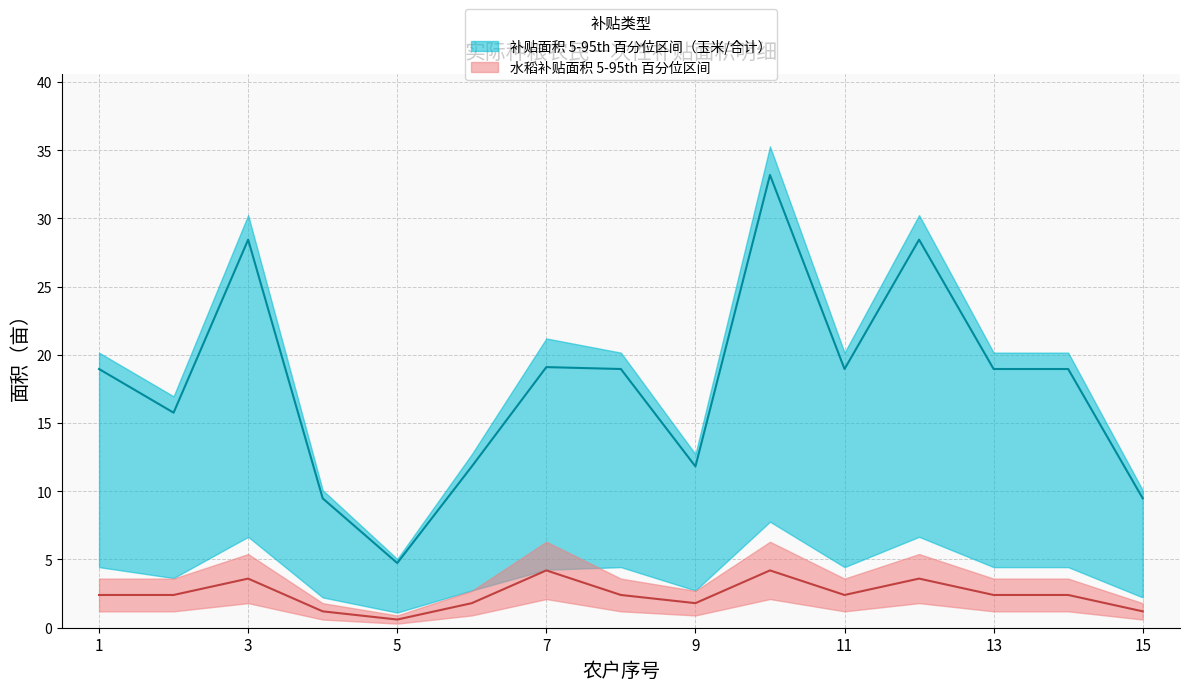

Reading right to left, extract all data points from this chart.

水稻: 15=1.2	14=2.4	13=2.4	12=3.6	11=2.4	10=4.2	9=1.8	8=2.4	7=4.2	6=1.8	5=0.6	4=1.2	3=3.6	2=2.4	1=2.4
玉米: 15=9.5	14=19.0	13=19.0	12=28.4	11=19.0	10=33.2	9=11.8	8=19.0	7=19.1	6=11.8	5=4.7	4=9.5	3=28.4	2=15.8	1=19.0